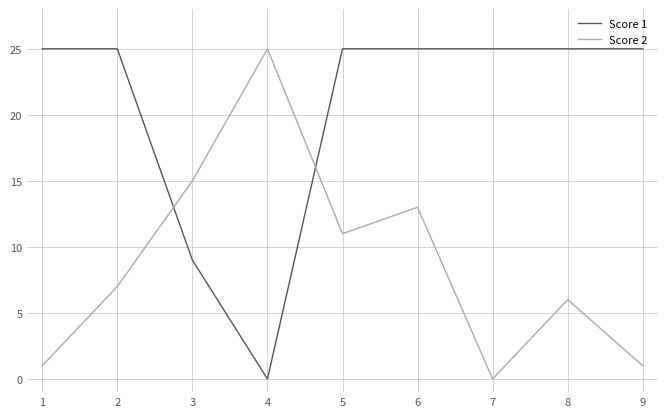

How many times do Score 2 and Score 1 cross each other?

2